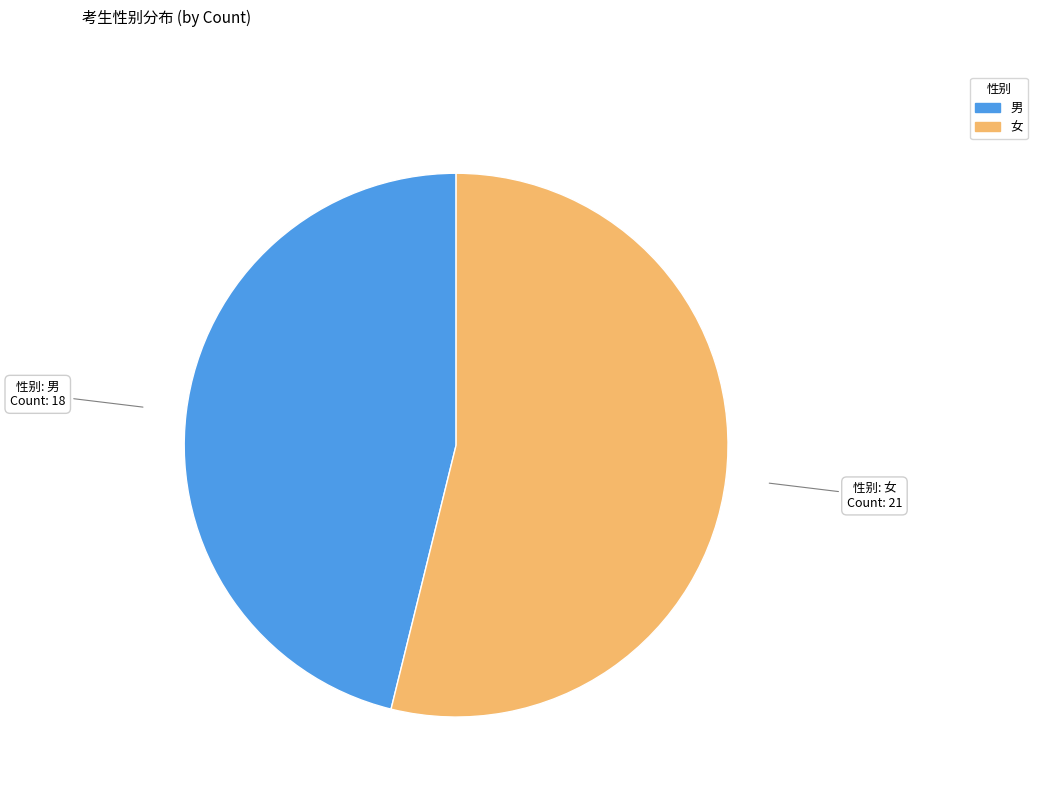

Is the sum of 女 and 男 greater than half?

Yes